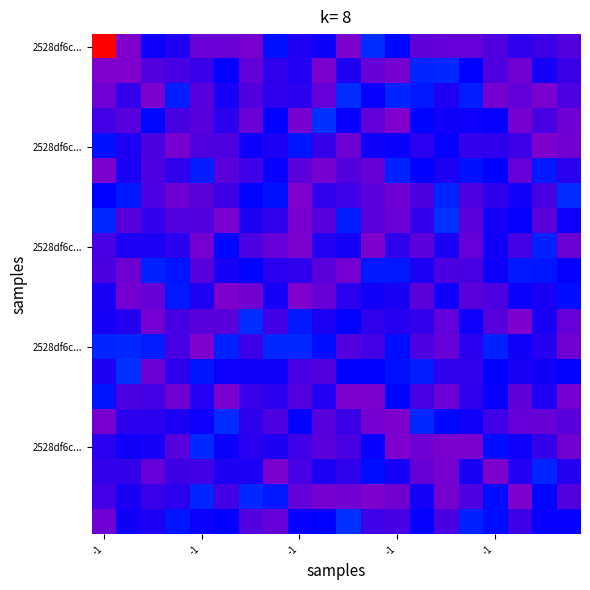

How many categories are shown in the chart?

20